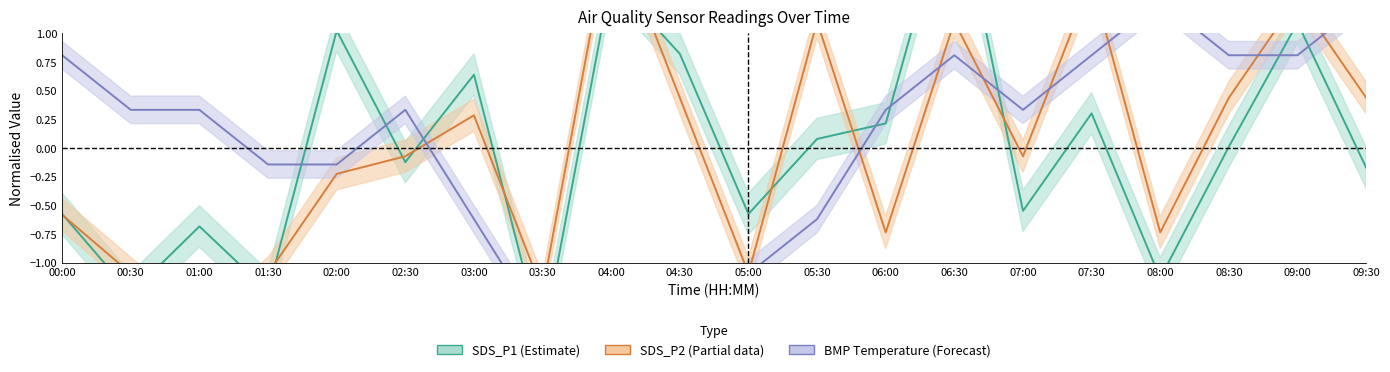

At how many categories does at least one series exceed 1?

8